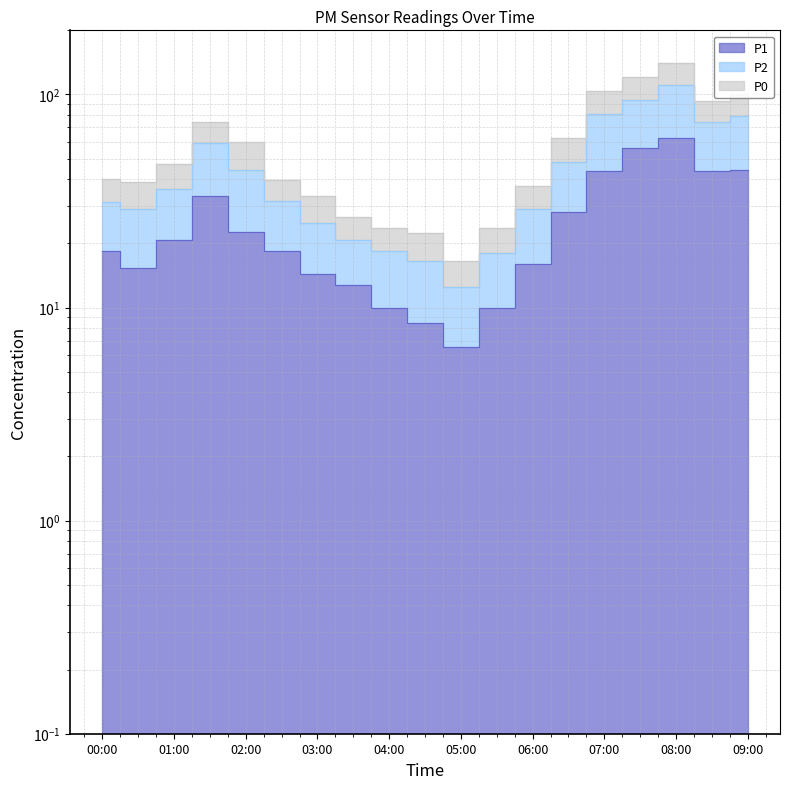

True or false: P2 and P0 intersect in this chart.

False